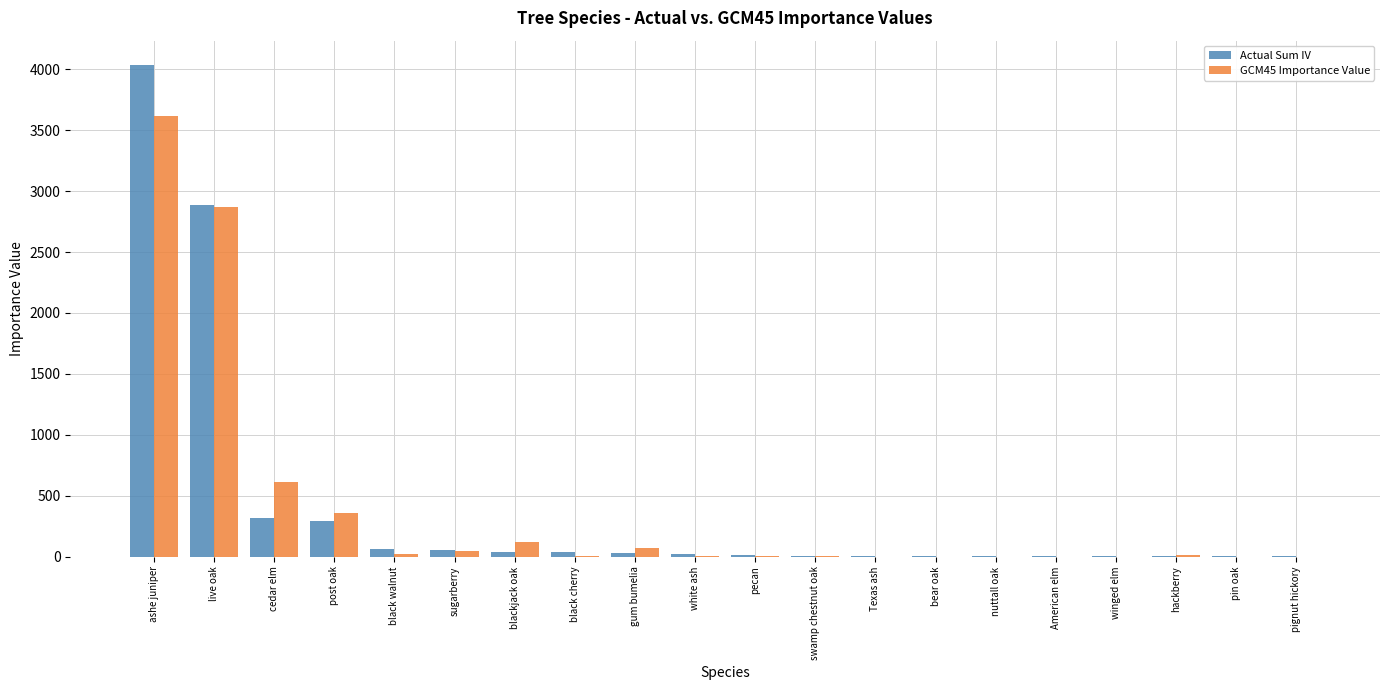

Which category has the highest value across all series?

ashe juniper